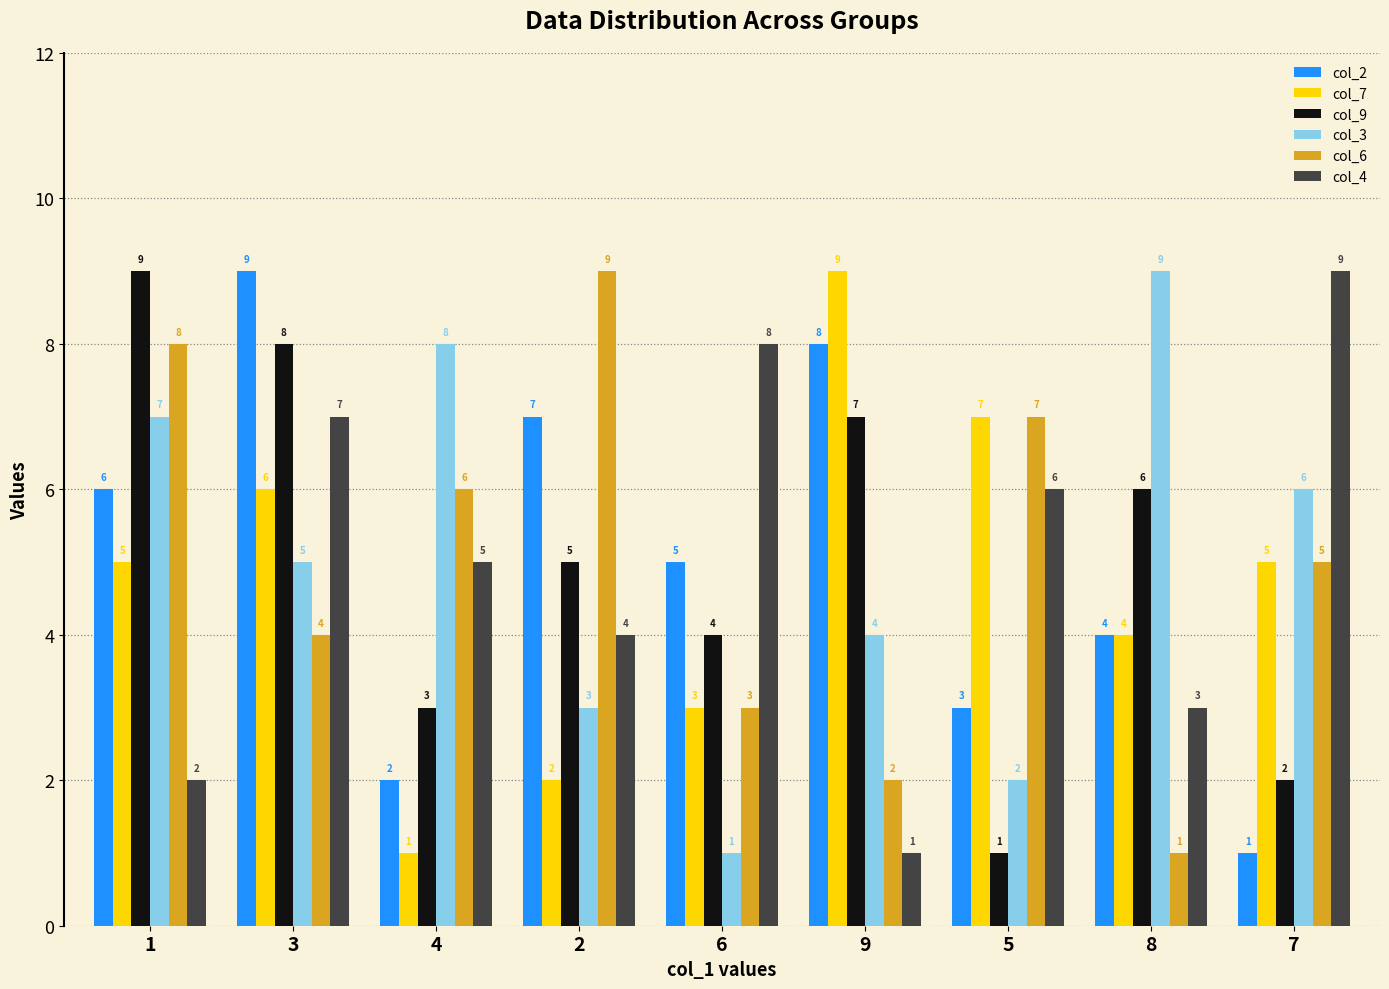

Which series changed the most between 3 and 9?

col_4